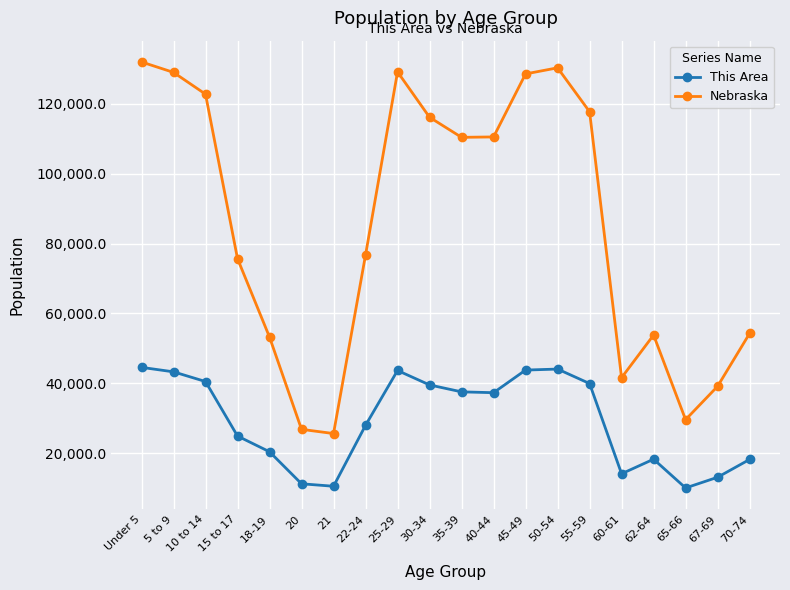

True or false: Nebraska has a value of 190561 at 50-54.

False